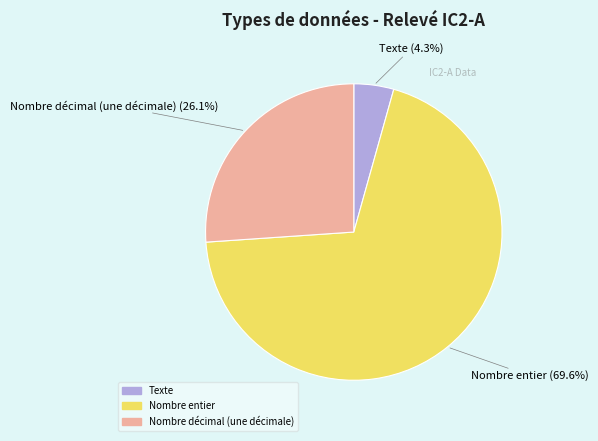

Between Texte and Nombre entier, which is larger?

Nombre entier